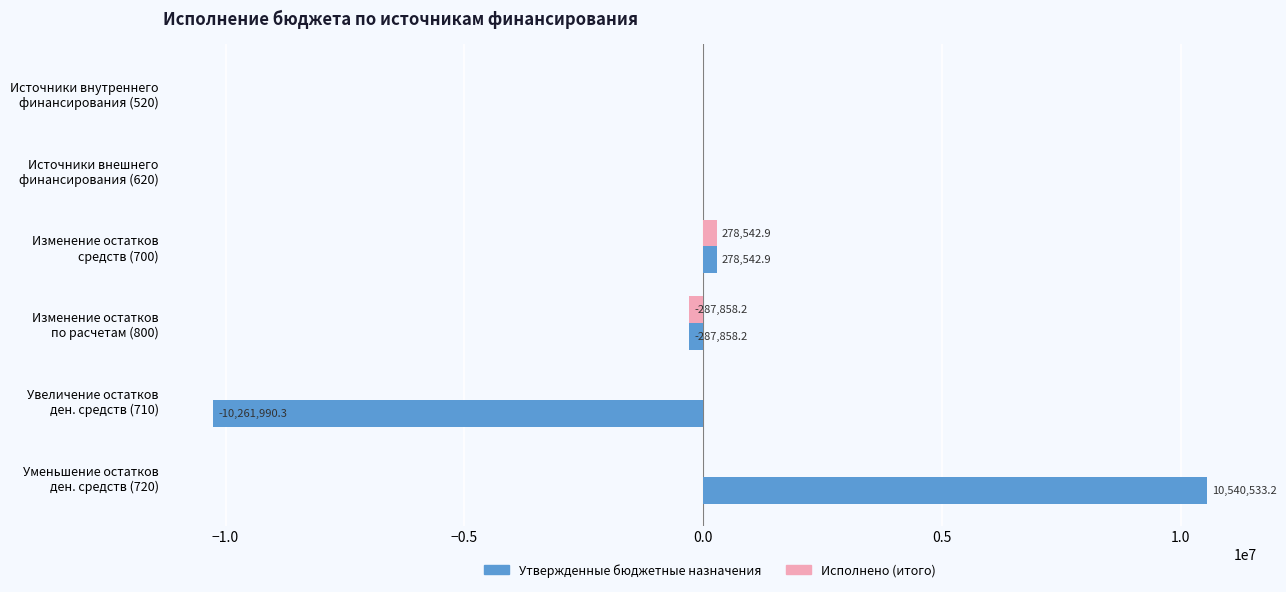

What is the maximum value for Исполнено (итого)?

278542.9